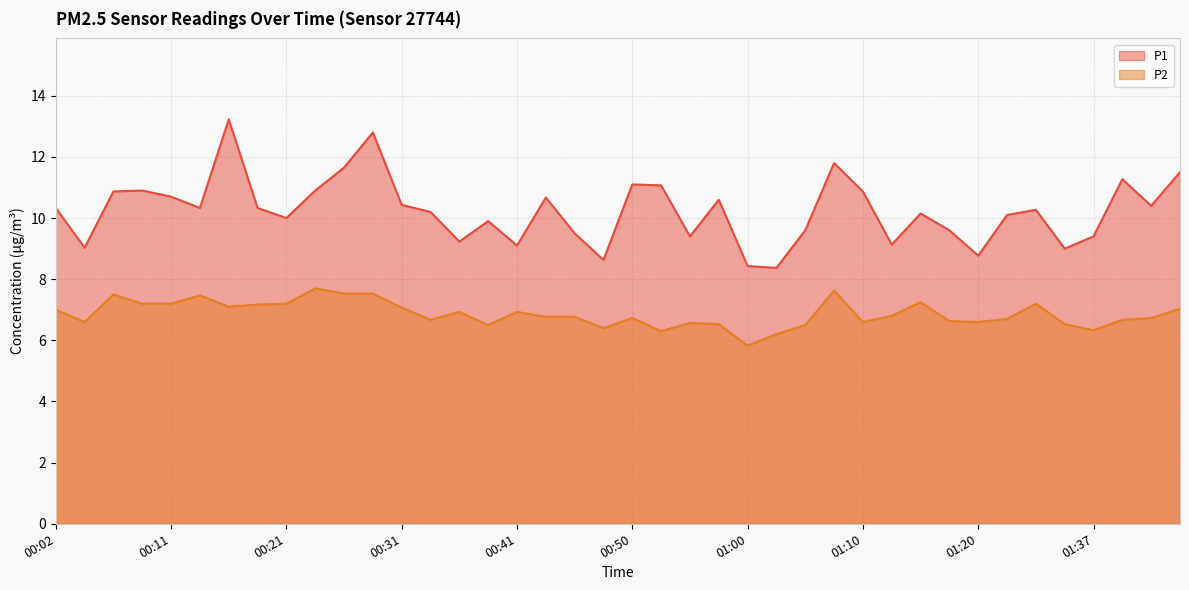

True or false: P1 has more than 1 points higher than both neighbors.

True